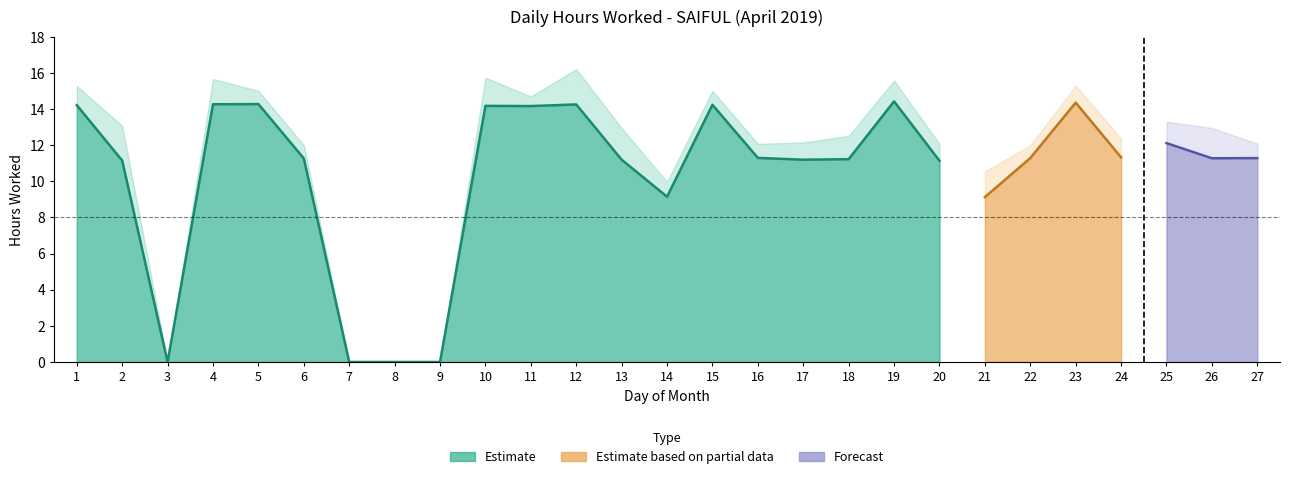

The value at 7 is 7.7. True or false?

False